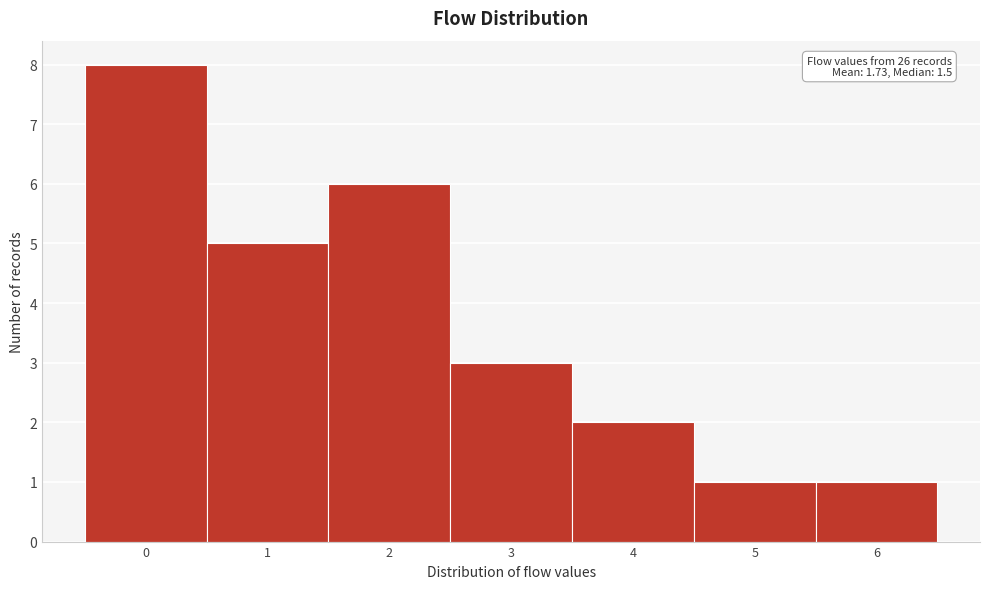

Over which range of the x-axis is the bar tallest?

-0.5 to 0.5